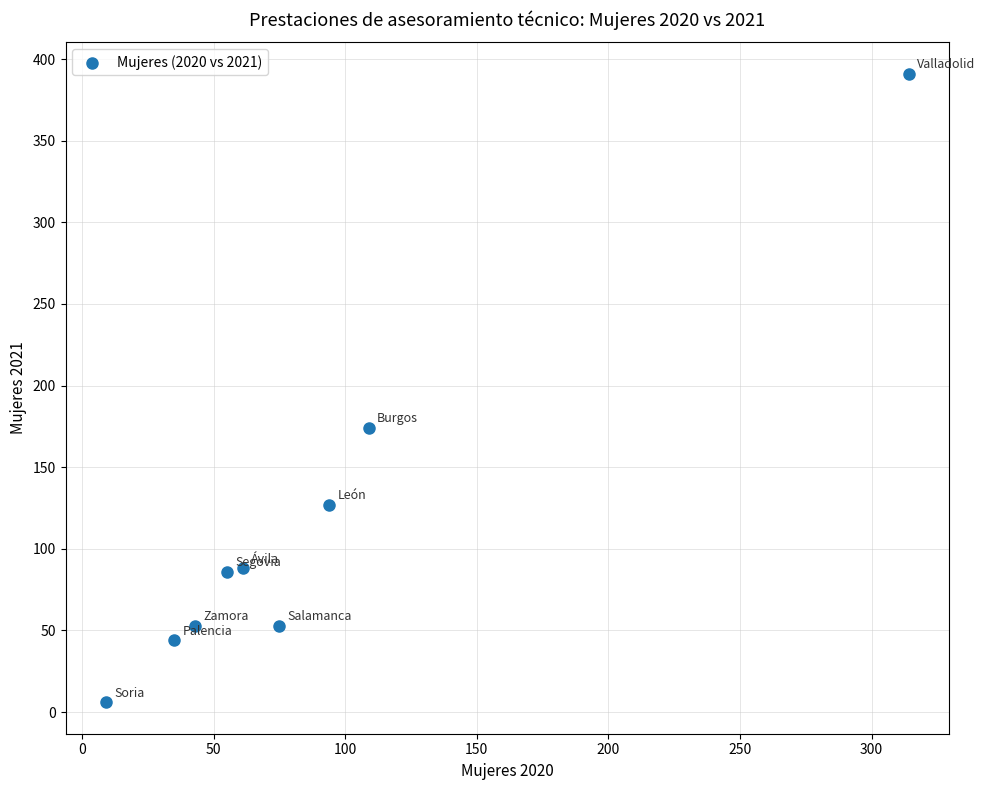

What is the range of X values (max minus min)?

305